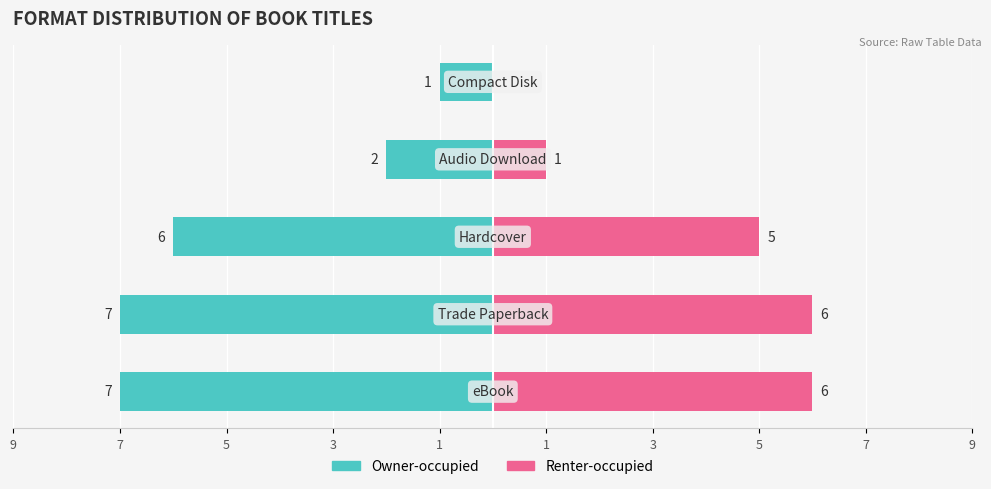

Which series has the widest spread of values?

Owner-occupied